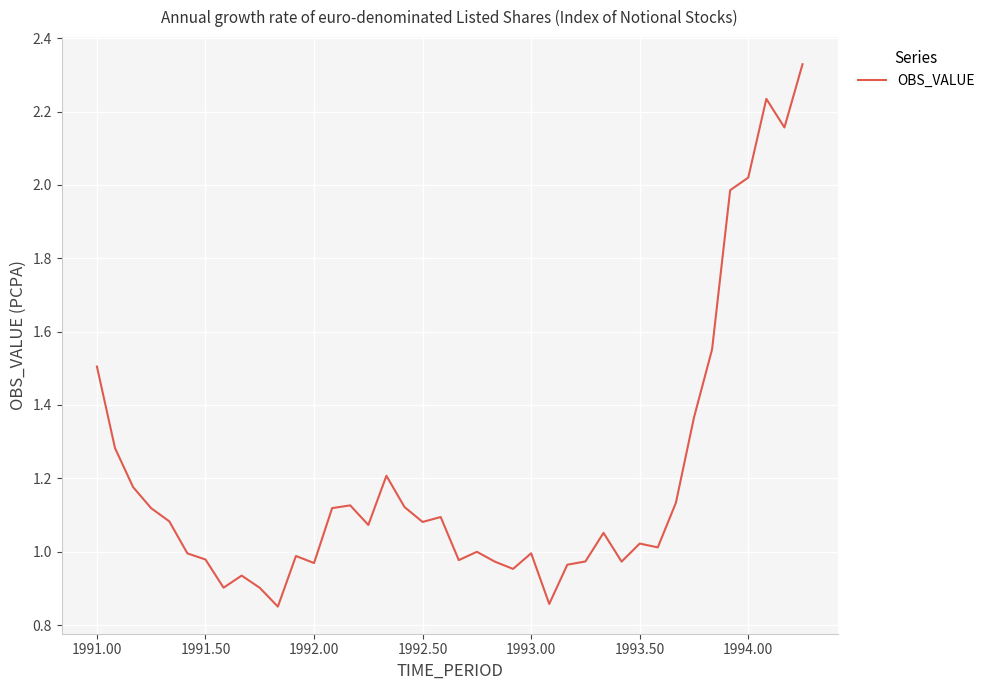

What is the difference between the maximum and minimum values?

1.5